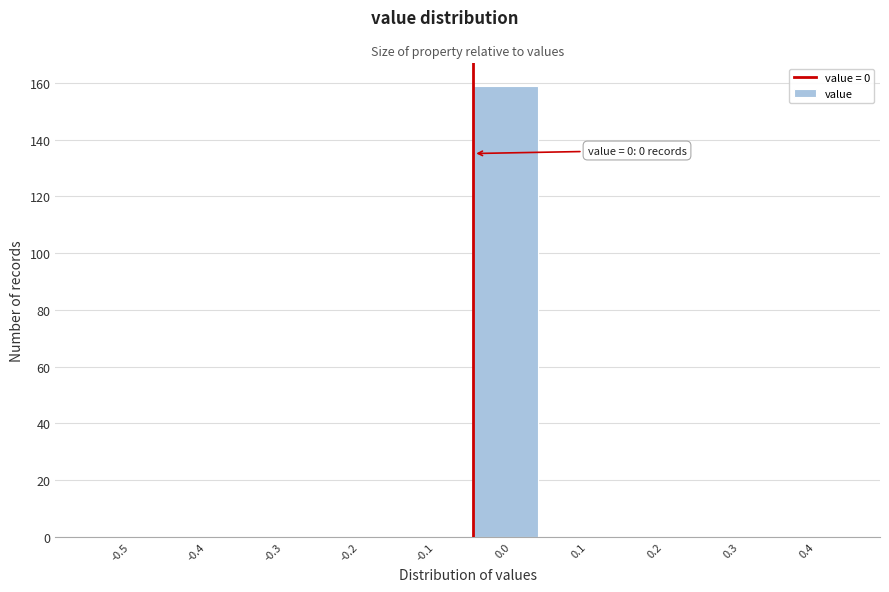

Reading left to right, transcribe all the data shown in this chart.

-0.5=0	-0.4=0	-0.3=0	-0.2=0	-0.1=0	0.0=159	0.1=0	0.2=0	0.3=0	0.4=0